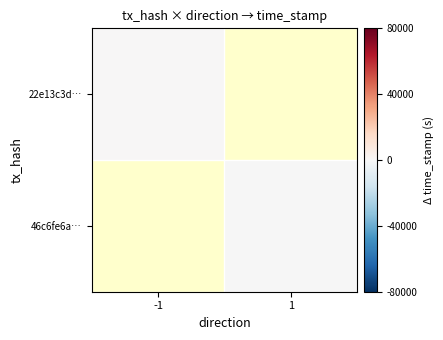

What is the lowest value of the 22e13c3d… series?

83.0